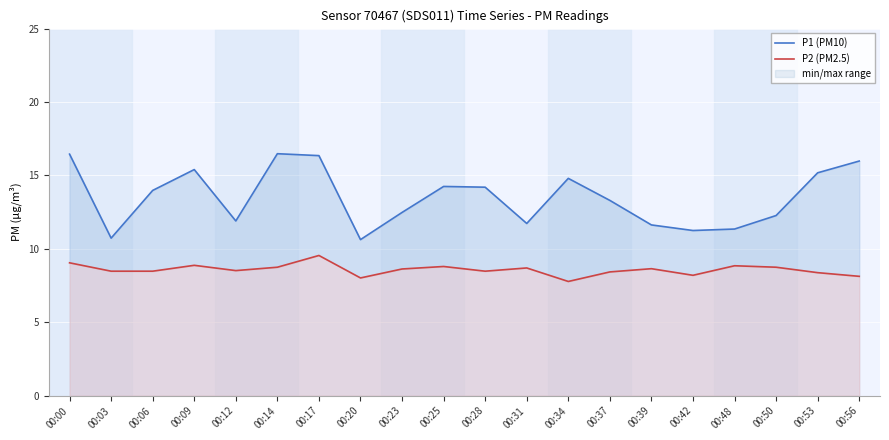

What is the difference between the second highest and second lowest values in the P2 (PM2.5) series?

1.0